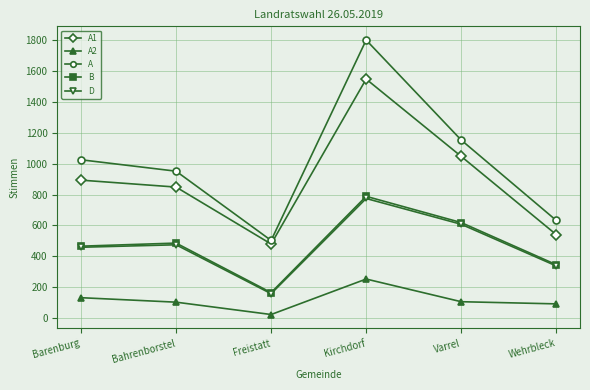

At which category is the sum across all series the highest?

Kirchdorf